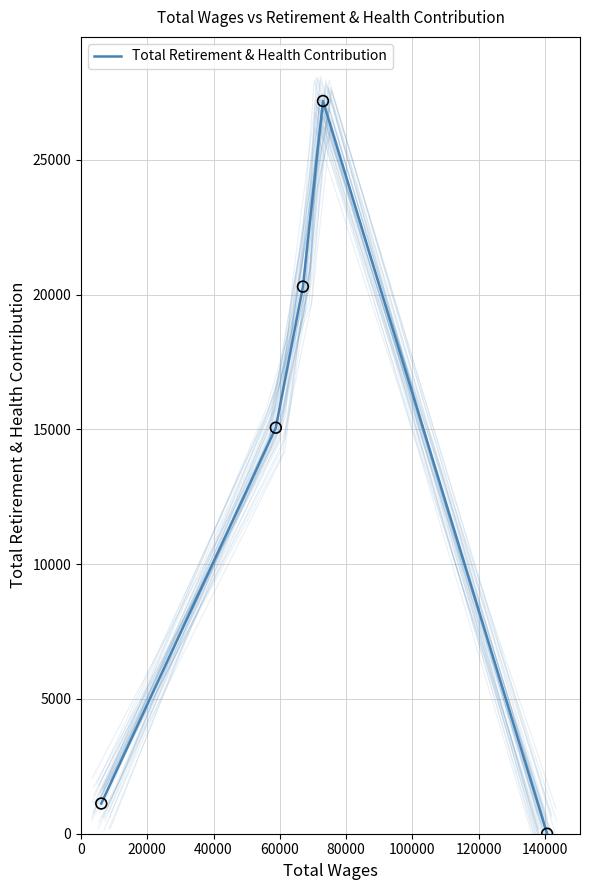

What is the ratio of the value at 20000 to the value at 0?

13.4